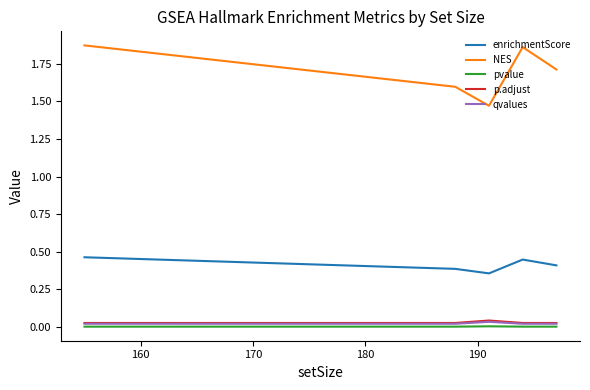

Which series has the largest range (max minus min)?

NES